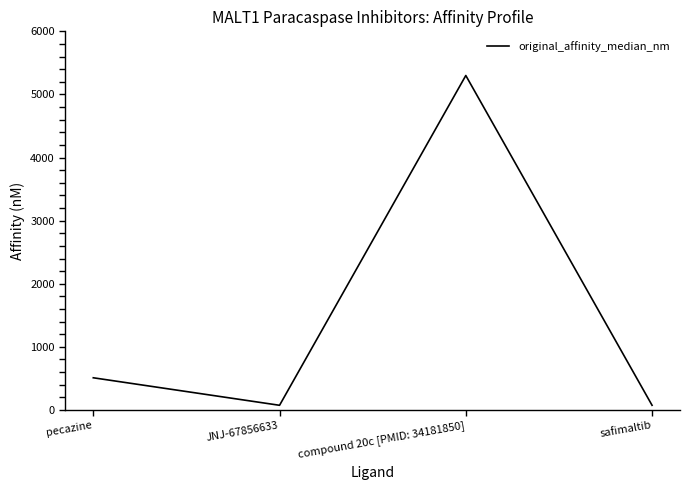

Reading right to left, extract all data points from this chart.

74	5300	74	510